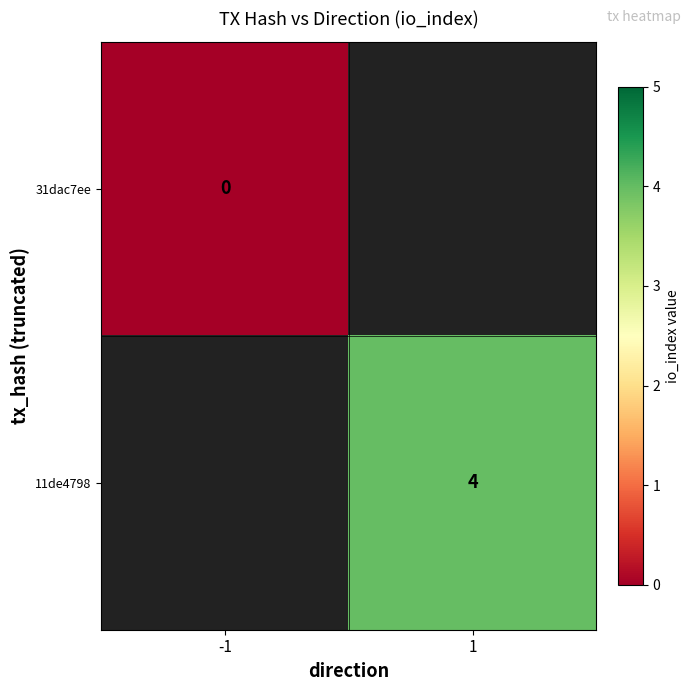

What is the maximum value shown in the chart?

4.0